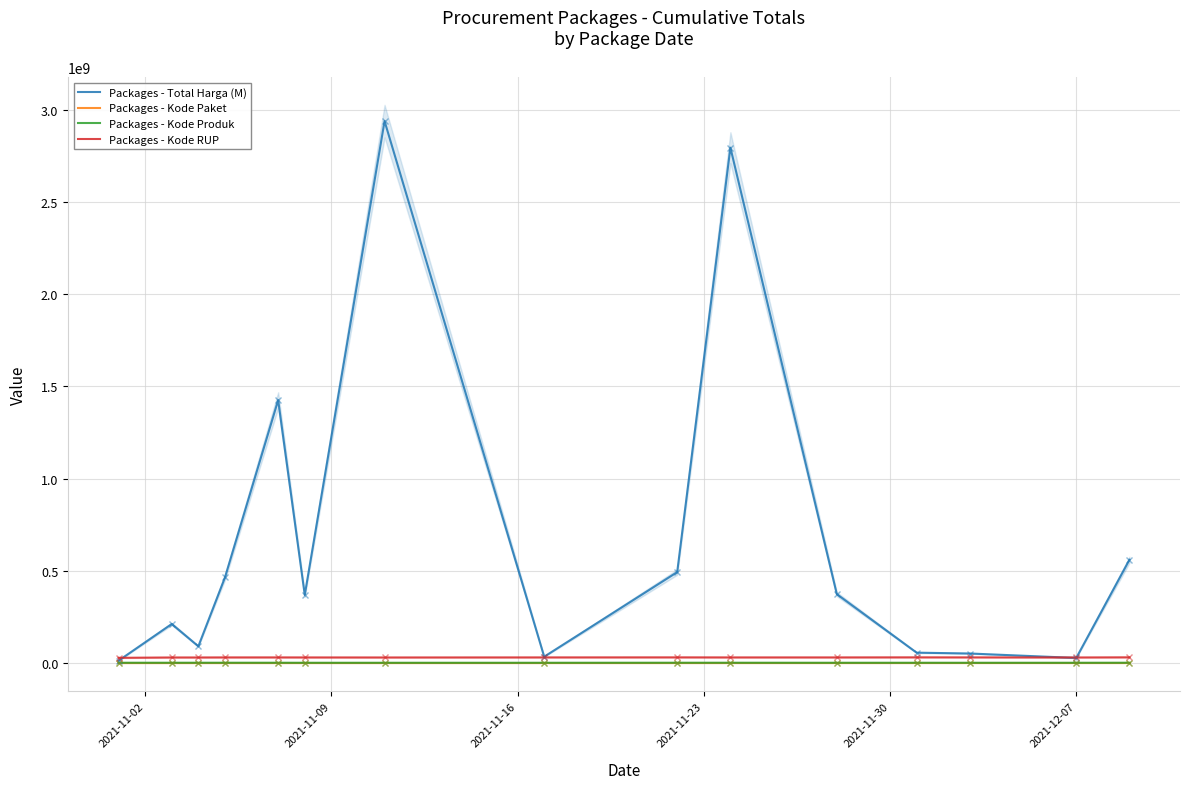

What is the smallest value displayed?

464